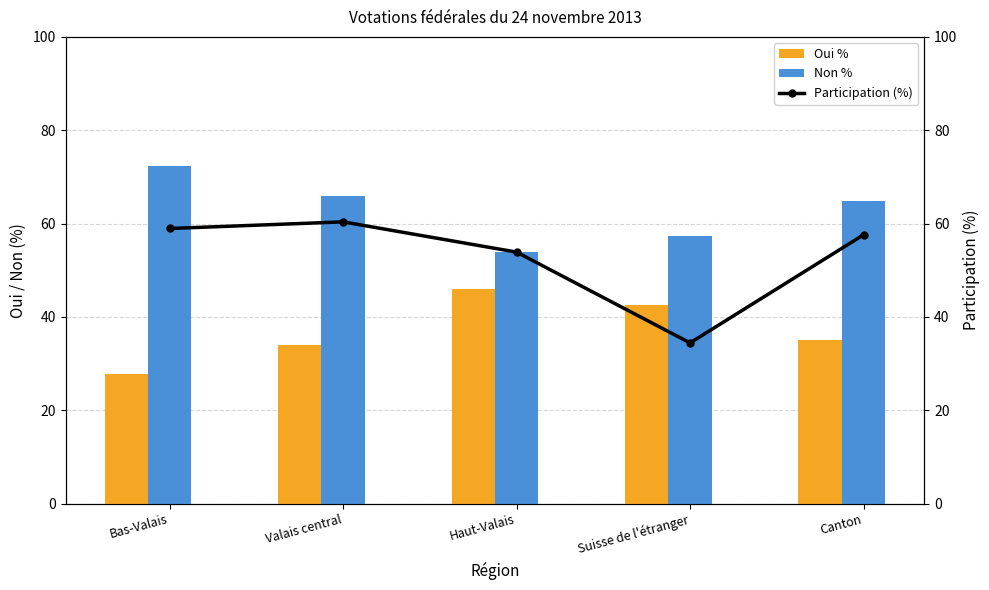

At which label is Oui % closest to 36?

Canton